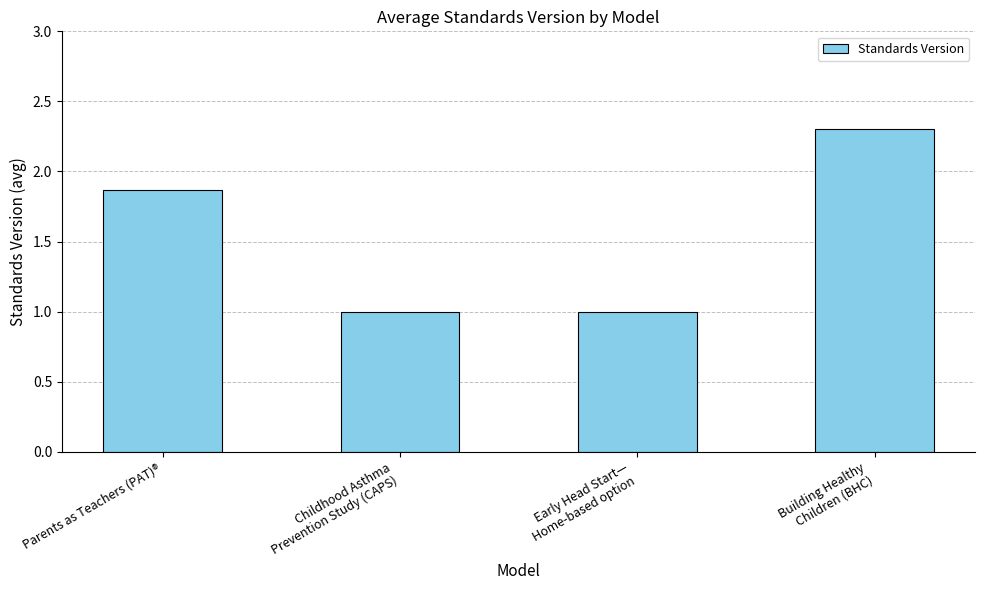

The chart shows a value of 1.3 at Parents as Teachers (PAT)®. True or false?

False